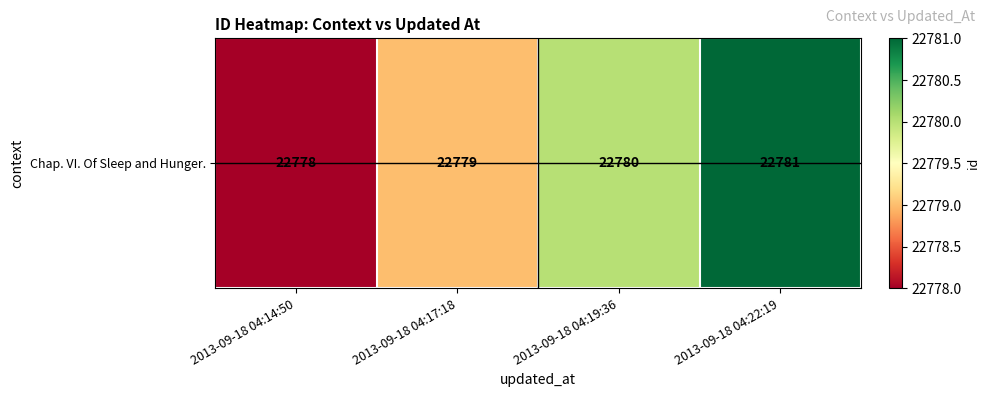

Reading left to right, list all the values displayed in this chart.

2013-09-18 04:14:50=22778	2013-09-18 04:17:18=22779	2013-09-18 04:19:36=22780	2013-09-18 04:22:19=22781